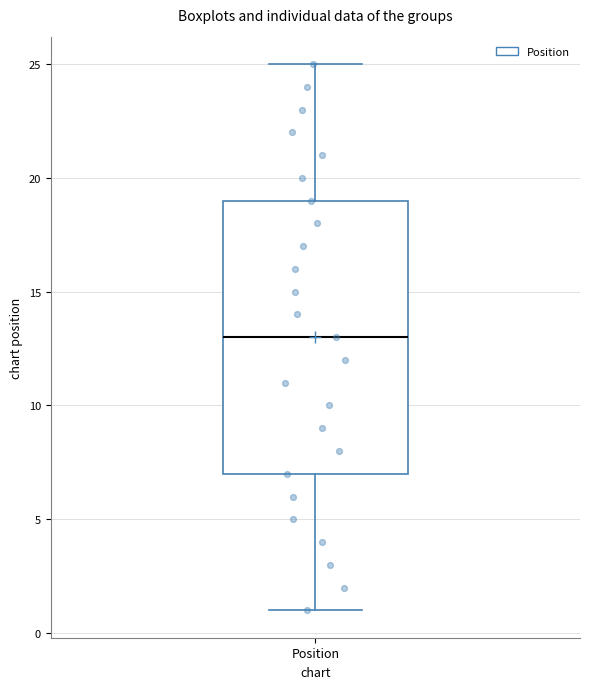

Where does the upper whisker of the box for Position end on the y-axis? The values are not printed on the chart, so give them approximately, as read against the axis.

25